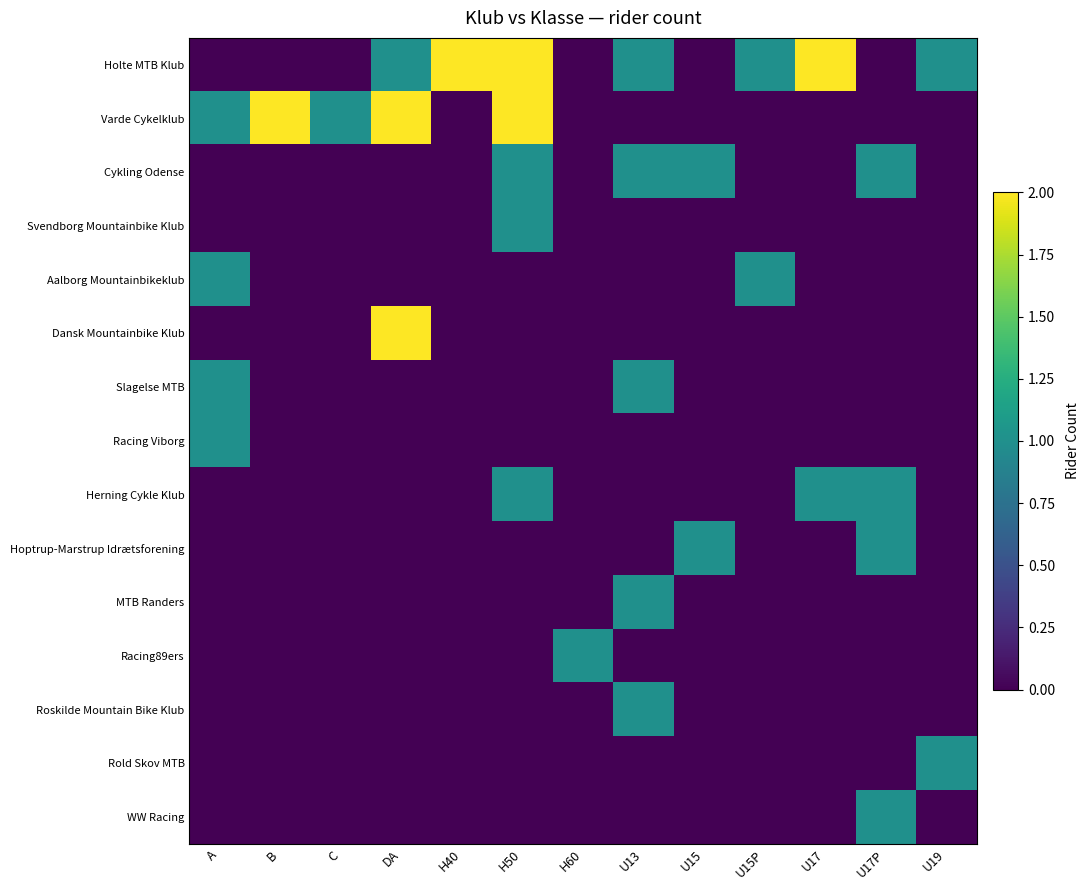

Reading left to right, list all the values displayed in this chart.

Holte MTB Klub: A=0	B=0	C=0	DA=1	H40=2	H50=2	H60=0	U13=1	U15=0	U15P=1	U17=2	U17P=0	U19=1
Varde Cykelklub: A=1	B=2	C=1	DA=2	H40=0	H50=2	H60=0	U13=0	U15=0	U15P=0	U17=0	U17P=0	U19=0
Cykling Odense: A=0	B=0	C=0	DA=0	H40=0	H50=1	H60=0	U13=1	U15=1	U15P=0	U17=0	U17P=1	U19=0
Svendborg Mountainbike Klub: A=0	B=0	C=0	DA=0	H40=0	H50=1	H60=0	U13=0	U15=0	U15P=0	U17=0	U17P=0	U19=0
Aalborg Mountainbikeklub: A=1	B=0	C=0	DA=0	H40=0	H50=0	H60=0	U13=0	U15=0	U15P=1	U17=0	U17P=0	U19=0
Dansk Mountainbike Klub: A=0	B=0	C=0	DA=2	H40=0	H50=0	H60=0	U13=0	U15=0	U15P=0	U17=0	U17P=0	U19=0
Slagelse MTB: A=1	B=0	C=0	DA=0	H40=0	H50=0	H60=0	U13=1	U15=0	U15P=0	U17=0	U17P=0	U19=0
Racing Viborg: A=1	B=0	C=0	DA=0	H40=0	H50=0	H60=0	U13=0	U15=0	U15P=0	U17=0	U17P=0	U19=0
Herning Cykle Klub: A=0	B=0	C=0	DA=0	H40=0	H50=1	H60=0	U13=0	U15=0	U15P=0	U17=1	U17P=1	U19=0
Hoptrup-Marstrup Idrætsforening: A=0	B=0	C=0	DA=0	H40=0	H50=0	H60=0	U13=0	U15=1	U15P=0	U17=0	U17P=1	U19=0
MTB Randers: A=0	B=0	C=0	DA=0	H40=0	H50=0	H60=0	U13=1	U15=0	U15P=0	U17=0	U17P=0	U19=0
Racing89ers: A=0	B=0	C=0	DA=0	H40=0	H50=0	H60=1	U13=0	U15=0	U15P=0	U17=0	U17P=0	U19=0
Roskilde Mountain Bike Klub: A=0	B=0	C=0	DA=0	H40=0	H50=0	H60=0	U13=1	U15=0	U15P=0	U17=0	U17P=0	U19=0
Rold Skov MTB: A=0	B=0	C=0	DA=0	H40=0	H50=0	H60=0	U13=0	U15=0	U15P=0	U17=0	U17P=0	U19=1
WW Racing: A=0	B=0	C=0	DA=0	H40=0	H50=0	H60=0	U13=0	U15=0	U15P=0	U17=0	U17P=1	U19=0